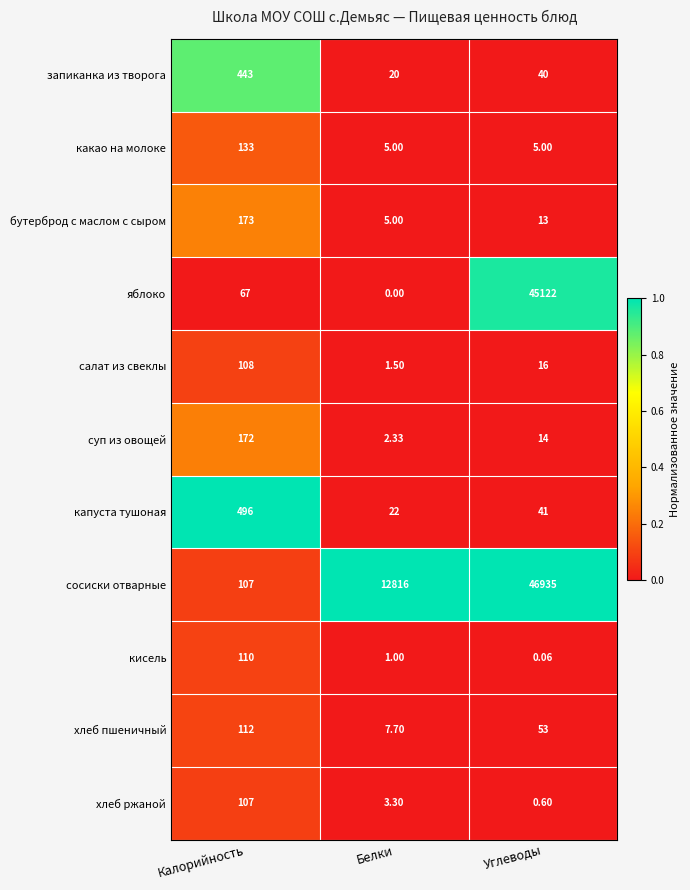

How many categories are shown in the chart?

3